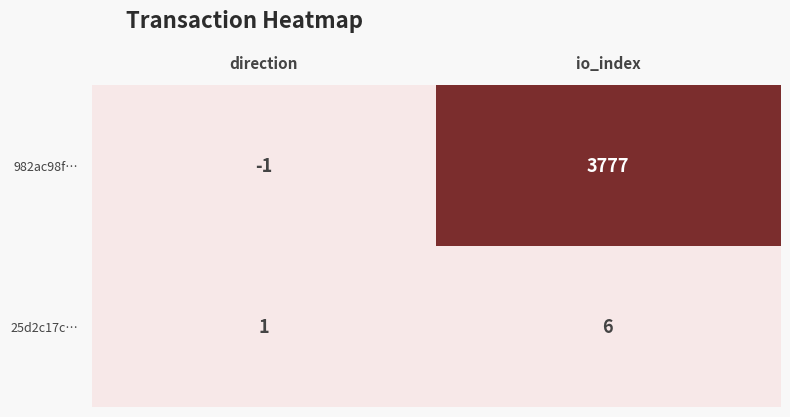

How many categories are shown in the chart?

2